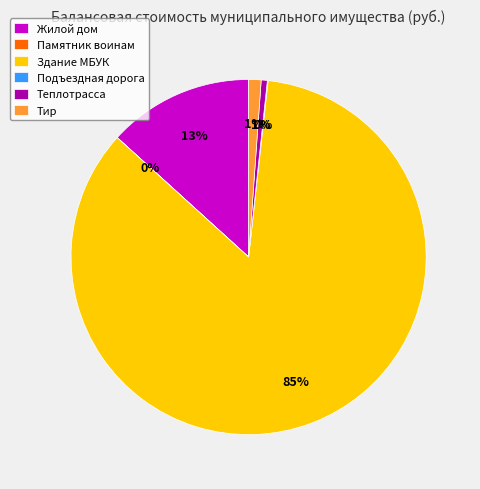

To the nearest percent, what portion does Тир represent?

1%